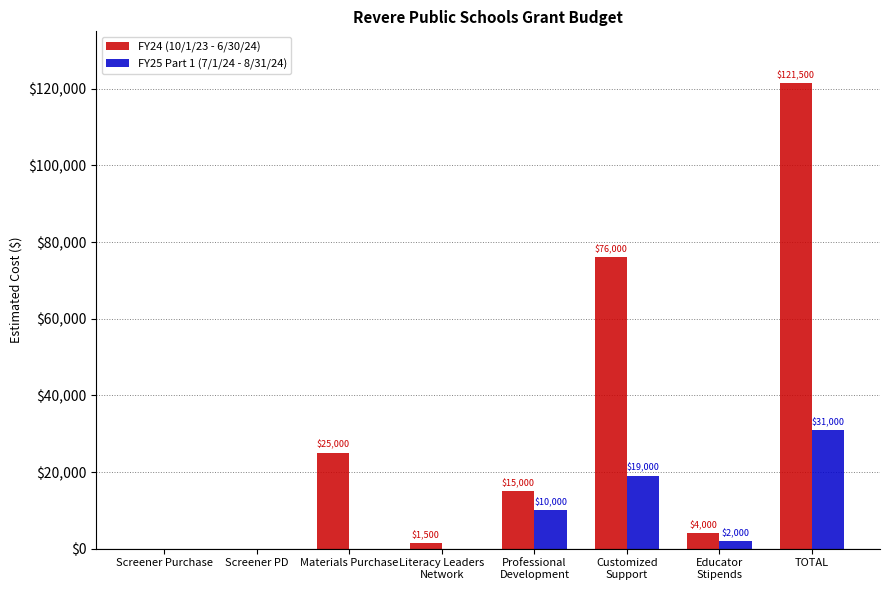

Which label corresponds to the largest value in the chart?

TOTAL